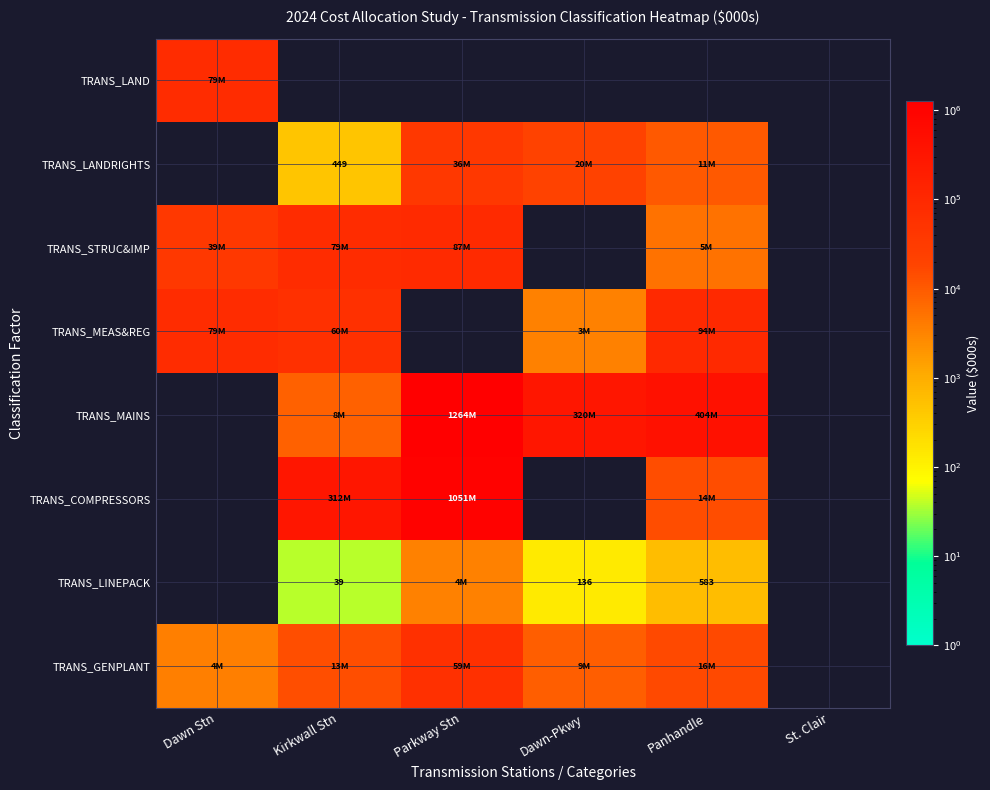

How many values in TRANS_COMPRESSORS are above zero?

3